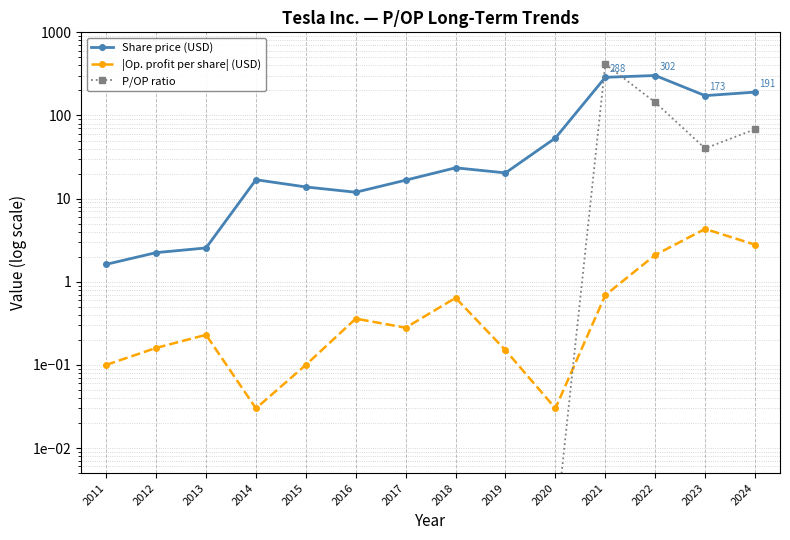

At which category does Share price (USD) reach its first local valley?

2016